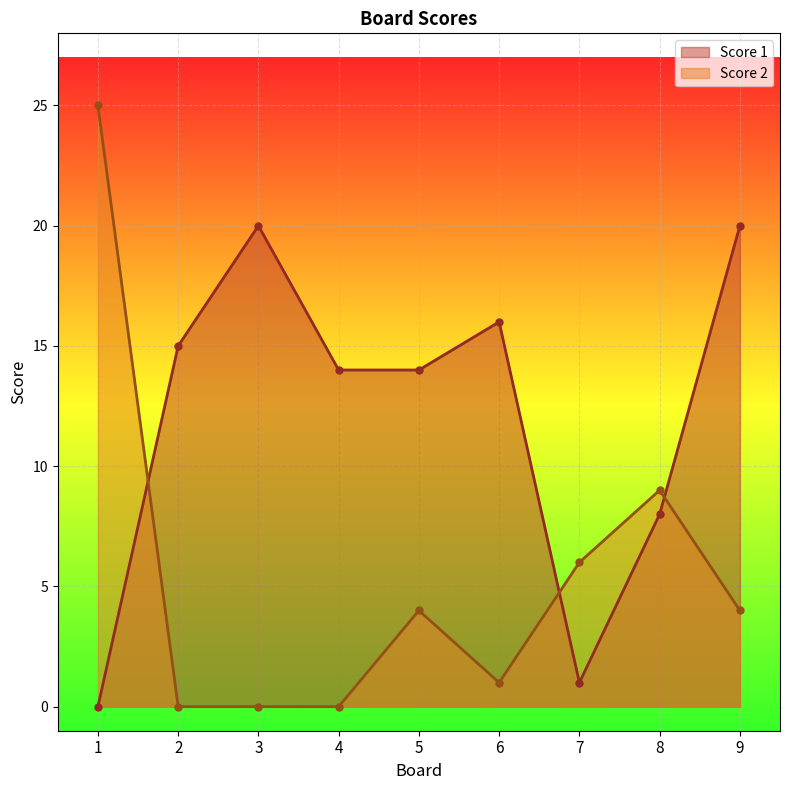

How many interior local valleys does the Score 1 series have?

1